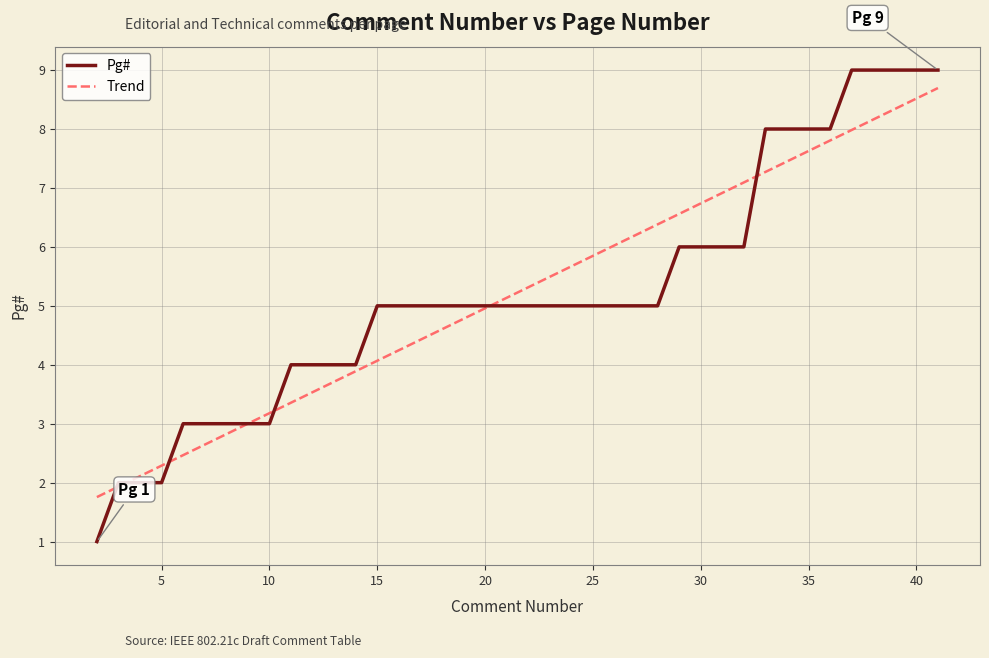

What is the difference between the maximum and second lowest values?

7